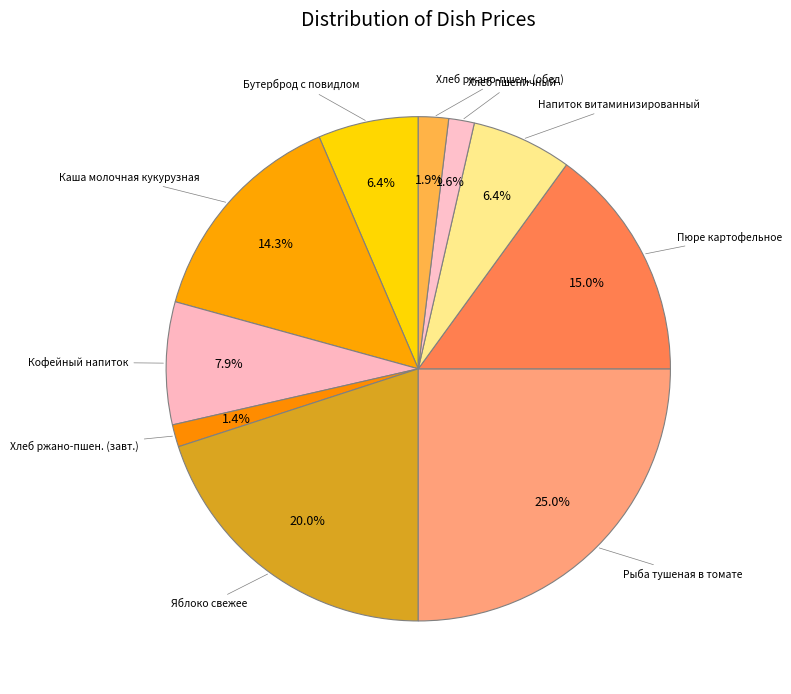

Count the number of slices in the pie.

10